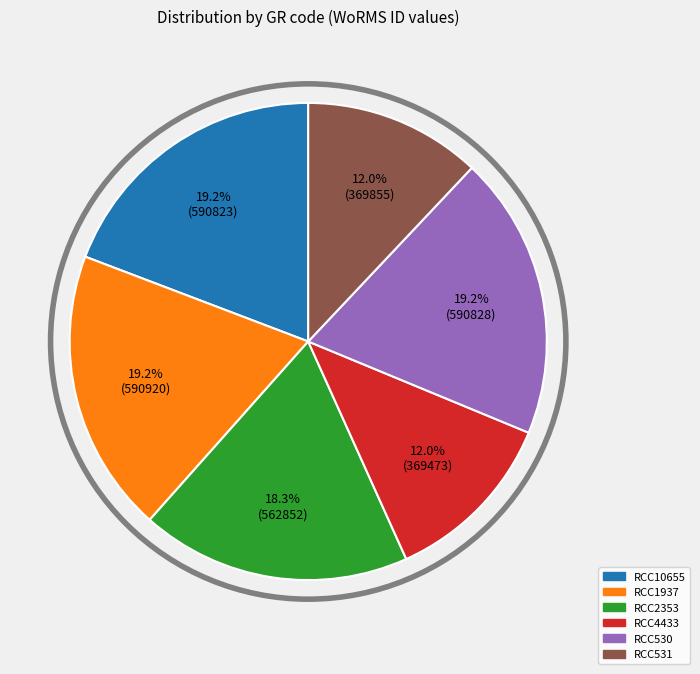

To the nearest percent, what is the difference between the RCC2353 and RCC10655 slice percentages?

1%